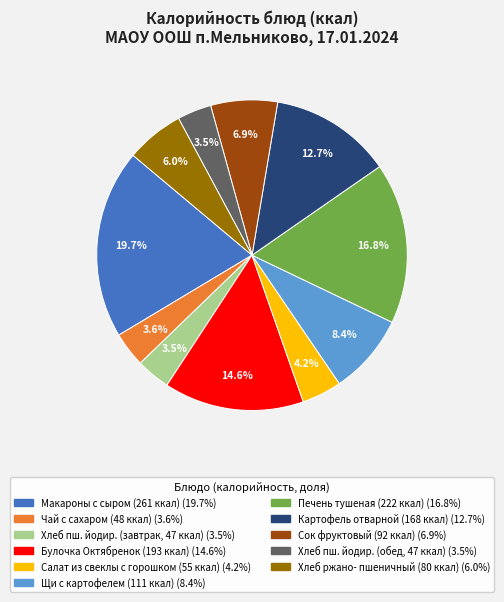

Is there any slice that represents more than half of the pie?

No